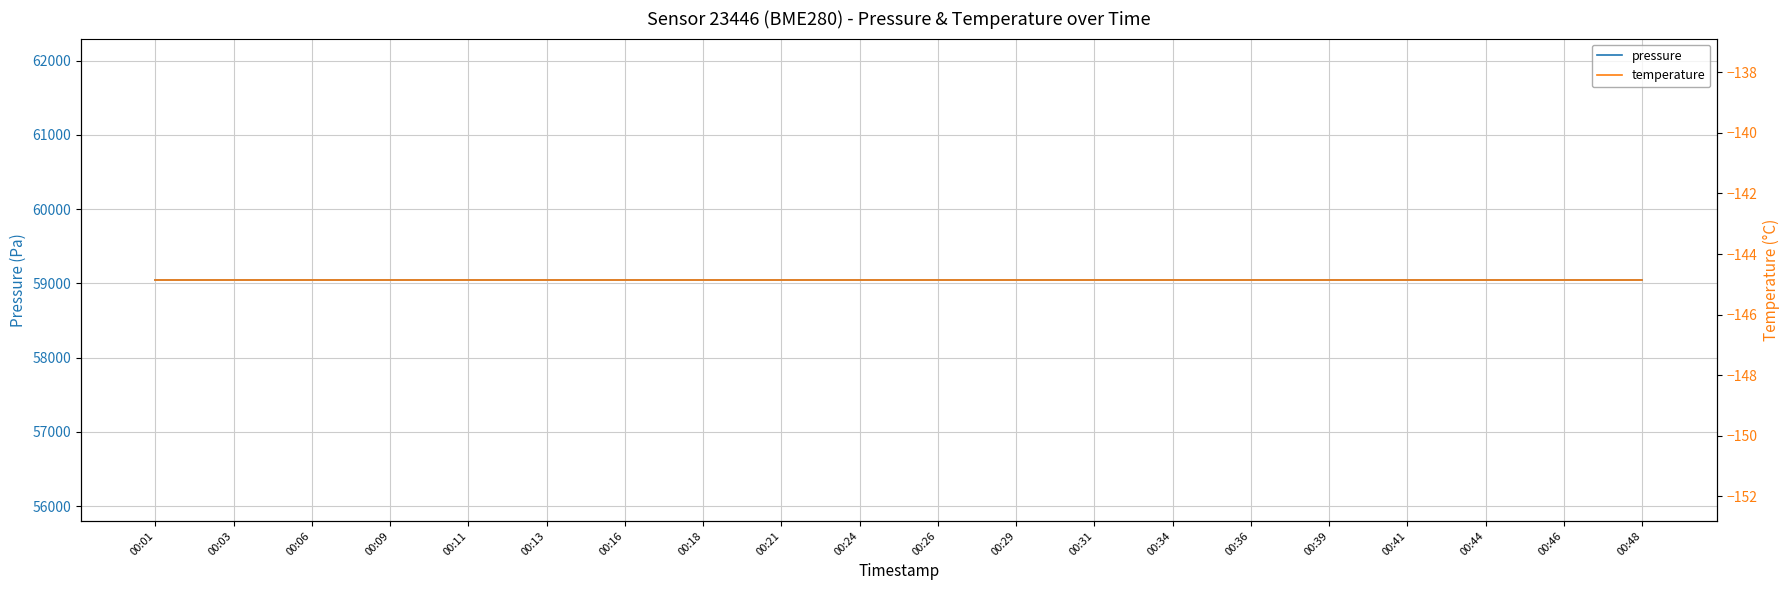

What is the spread (max minus min) of values at 00:03?

59193.0